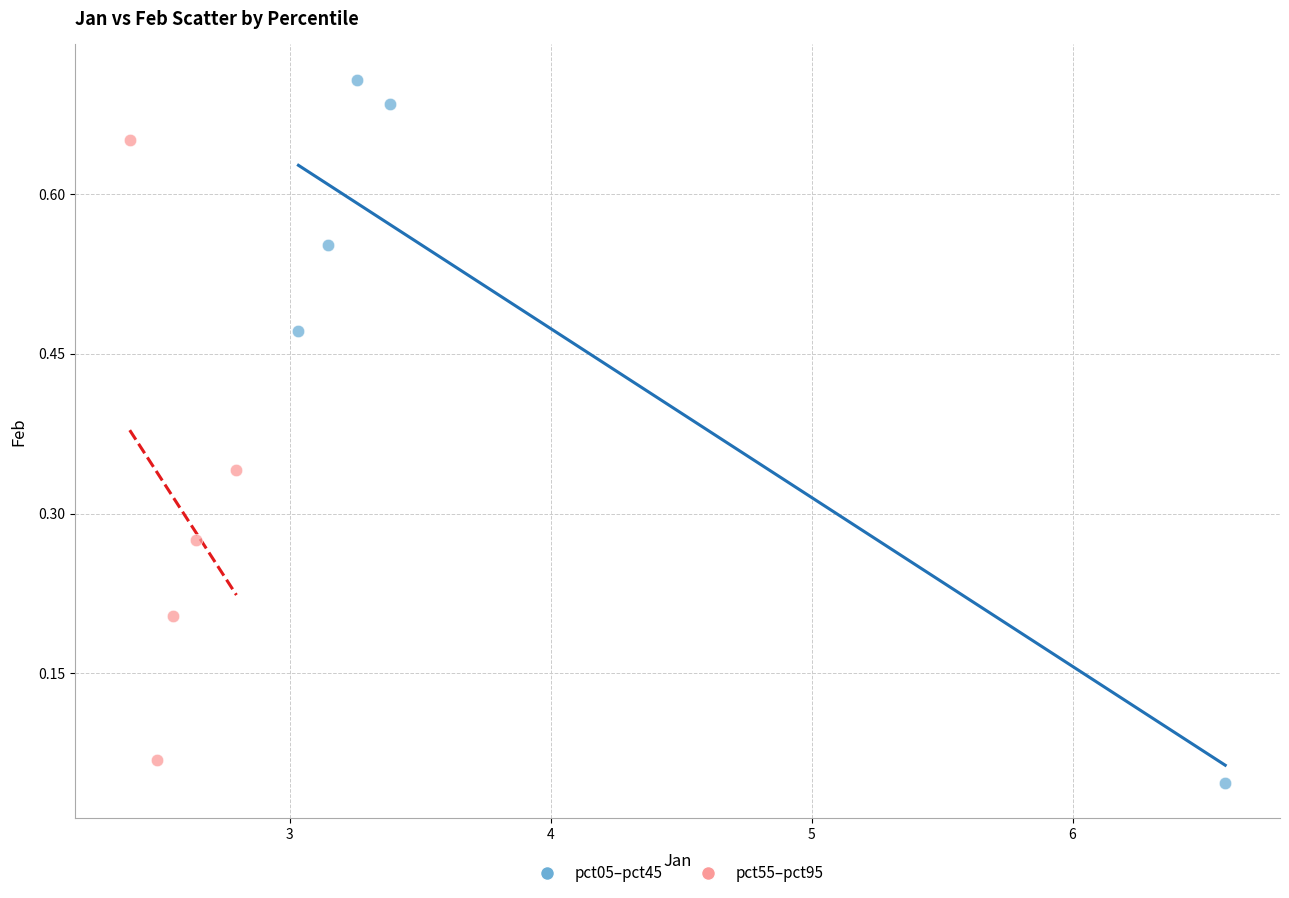

Which series reaches the minimum Y coordinate?

pct05–pct45